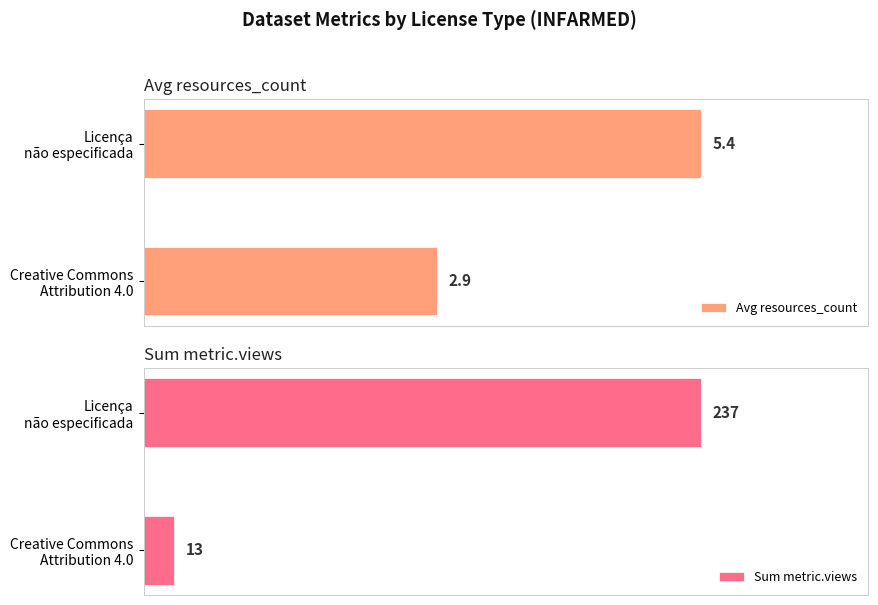

List the series in order of their peak value, highest first.

Sum metric.views, Avg resources_count